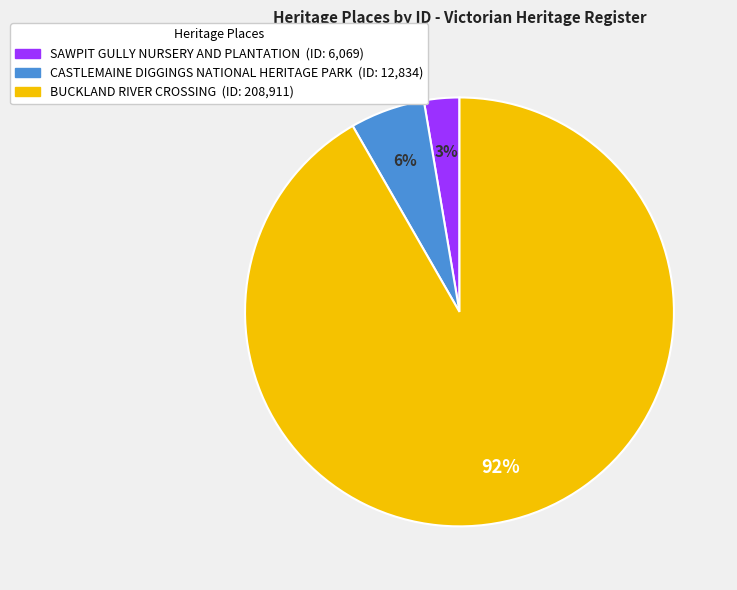

To the nearest percent, what portion does CASTLEMAINE DIGGINGS NATIONAL HERITAGE PARK represent?

6%